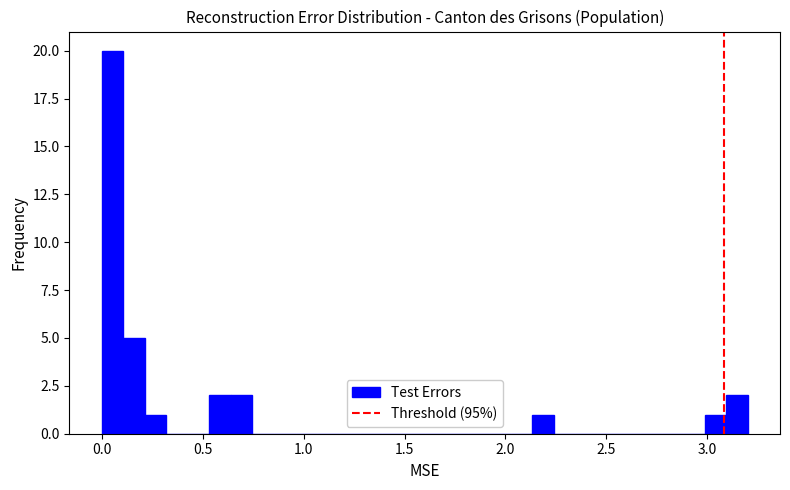

Around what value on the x-axis is the tallest bar? Give the approximate position of its centre, as read against the axis.

0.05